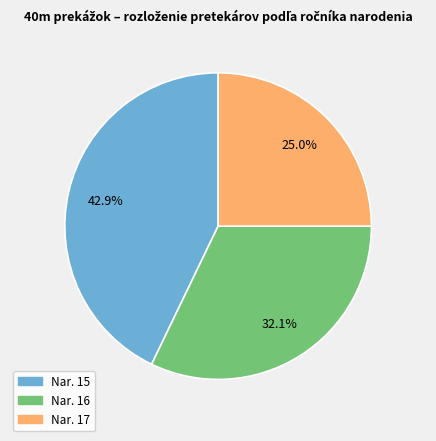

Is there a majority slice in this chart?

No